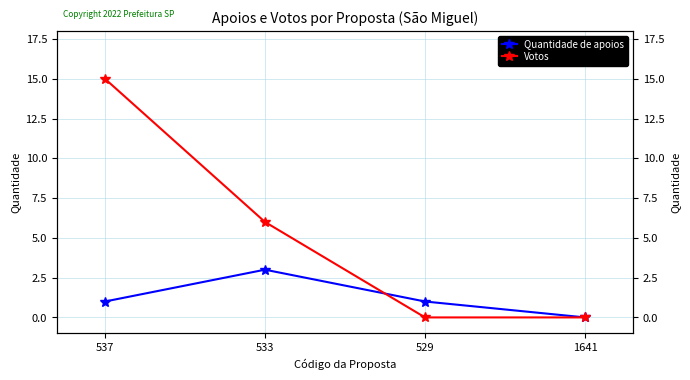

Rank the series by their average value, from highest to lowest.

Votos, Quantidade de apoios